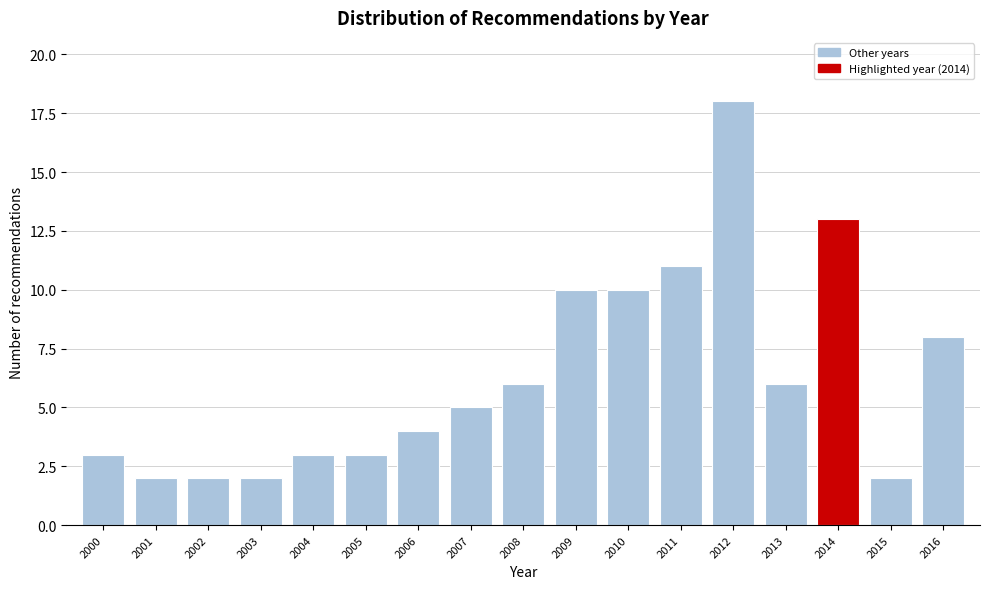

Reading left to right, list all the values displayed in this chart.

2000=3	2001=2	2002=2	2003=2	2004=3	2005=3	2006=4	2007=5	2008=6	2009=10	2010=10	2011=11	2012=18	2013=6	2014=13	2015=2	2016=8